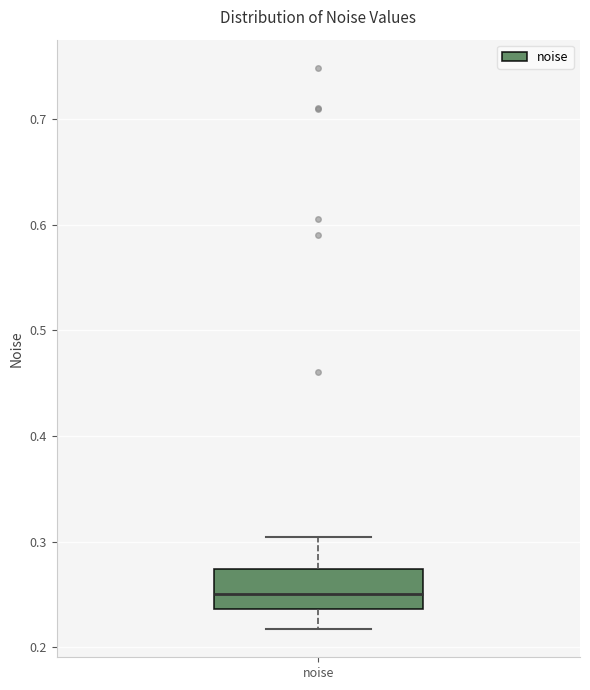

Transcribe this box plot: give where the median line is, the range the box spans, and where the two whiskers end, as read against the y-axis. The values are not printed on the chart, so give them approximately, as read against the axis.

median 0.25, box 0.24 to 0.27, whiskers 0.22 to 0.30